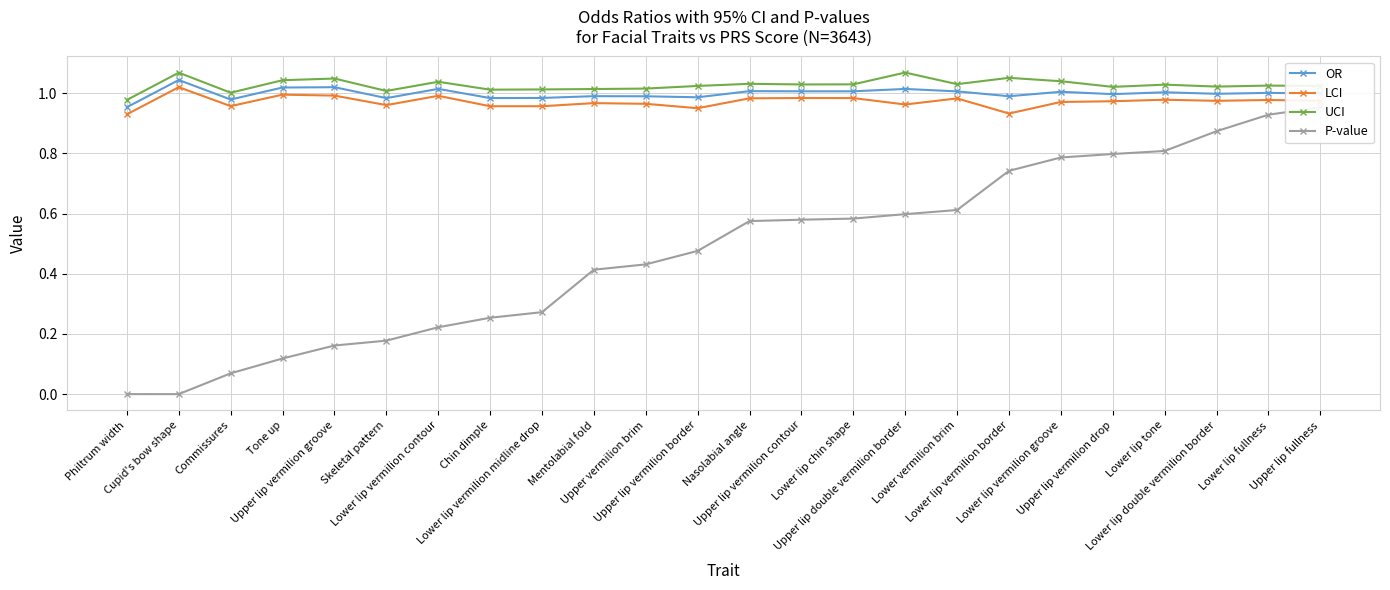

Reading left to right, extract all data points from this chart.

OR: Philtrum width=1.0	Cupid's bow shape=1.0	Commissures=1.0	Tone up=1.0	Upper lip vermilion groove=1.0	Skeletal pattern=1.0	Lower lip vermilion contour=1.0	Chin dimple=1.0	Lower lip vermilion midline drop=1.0	Mentolabial fold=1.0	Upper vermilion brim=1.0	Upper lip vermilion border=1.0	Nasolabial angle=1.0	Upper lip vermilion contour=1.0	Lower lip chin shape=1.0	Upper lip double vermilion border=1.0	Lower vermilion brim=1.0	Lower lip vermilion border=1.0	Lower lip vermilion groove=1.0	Upper lip vermilion drop=1.0	Lower lip tone=1.0	Lower lip double vermilion border=1.0	Lower lip fullness=1.0	Upper lip fullness=1.0
LCI: Philtrum width=0.9	Cupid's bow shape=1.0	Commissures=1.0	Tone up=1.0	Upper lip vermilion groove=1.0	Skeletal pattern=1.0	Lower lip vermilion contour=1.0	Chin dimple=1.0	Lower lip vermilion midline drop=1.0	Mentolabial fold=1.0	Upper vermilion brim=1.0	Upper lip vermilion border=1.0	Nasolabial angle=1.0	Upper lip vermilion contour=1.0	Lower lip chin shape=1.0	Upper lip double vermilion border=1.0	Lower vermilion brim=1.0	Lower lip vermilion border=0.9	Lower lip vermilion groove=1.0	Upper lip vermilion drop=1.0	Lower lip tone=1.0	Lower lip double vermilion border=1.0	Lower lip fullness=1.0	Upper lip fullness=1.0
UCI: Philtrum width=1.0	Cupid's bow shape=1.1	Commissures=1.0	Tone up=1.0	Upper lip vermilion groove=1.0	Skeletal pattern=1.0	Lower lip vermilion contour=1.0	Chin dimple=1.0	Lower lip vermilion midline drop=1.0	Mentolabial fold=1.0	Upper vermilion brim=1.0	Upper lip vermilion border=1.0	Nasolabial angle=1.0	Upper lip vermilion contour=1.0	Lower lip chin shape=1.0	Upper lip double vermilion border=1.1	Lower vermilion brim=1.0	Lower lip vermilion border=1.1	Lower lip vermilion groove=1.0	Upper lip vermilion drop=1.0	Lower lip tone=1.0	Lower lip double vermilion border=1.0	Lower lip fullness=1.0	Upper lip fullness=1.0
P-value: Philtrum width=0.0	Cupid's bow shape=0.0	Commissures=0.1	Tone up=0.1	Upper lip vermilion groove=0.2	Skeletal pattern=0.2	Lower lip vermilion contour=0.2	Chin dimple=0.3	Lower lip vermilion midline drop=0.3	Mentolabial fold=0.4	Upper vermilion brim=0.4	Upper lip vermilion border=0.5	Nasolabial angle=0.6	Upper lip vermilion contour=0.6	Lower lip chin shape=0.6	Upper lip double vermilion border=0.6	Lower vermilion brim=0.6	Lower lip vermilion border=0.7	Lower lip vermilion groove=0.8	Upper lip vermilion drop=0.8	Lower lip tone=0.8	Lower lip double vermilion border=0.9	Lower lip fullness=0.9	Upper lip fullness=1.0